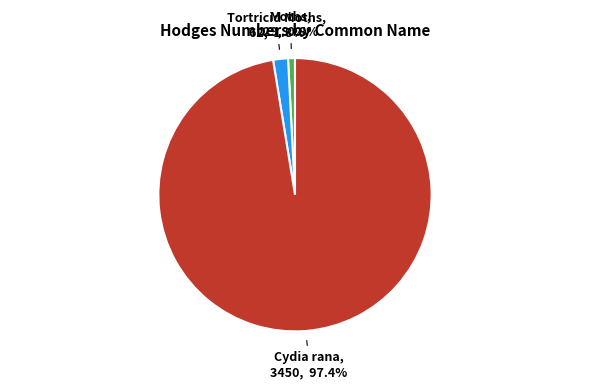

Is there a majority slice in this chart?

Yes